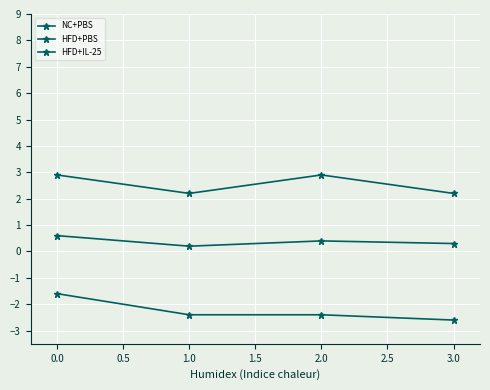

How many lines are shown in the chart?

3